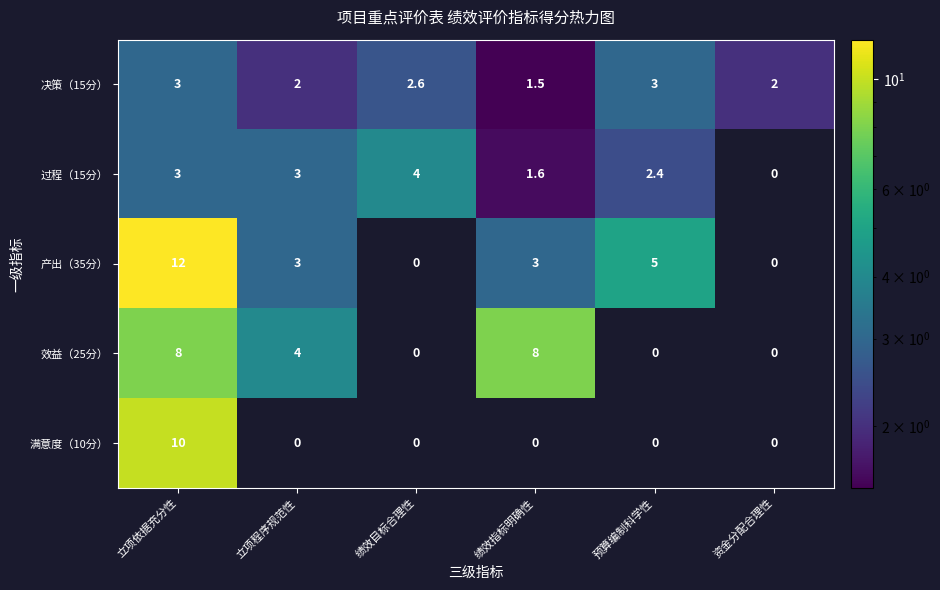

Reading left to right, extract all data points from this chart.

决策（15分）: 3.0	2.0	2.6	1.5	3.0	2.0
过程（15分）: 3.0	3.0	4.0	1.6	2.4	0.0
产出（35分）: 12.0	3.0	0.0	3.0	5.0	0.0
效益（25分）: 8.0	4.0	0.0	8.0	0.0	0.0
满意度（10分）: 10.0	0.0	0.0	0.0	0.0	0.0